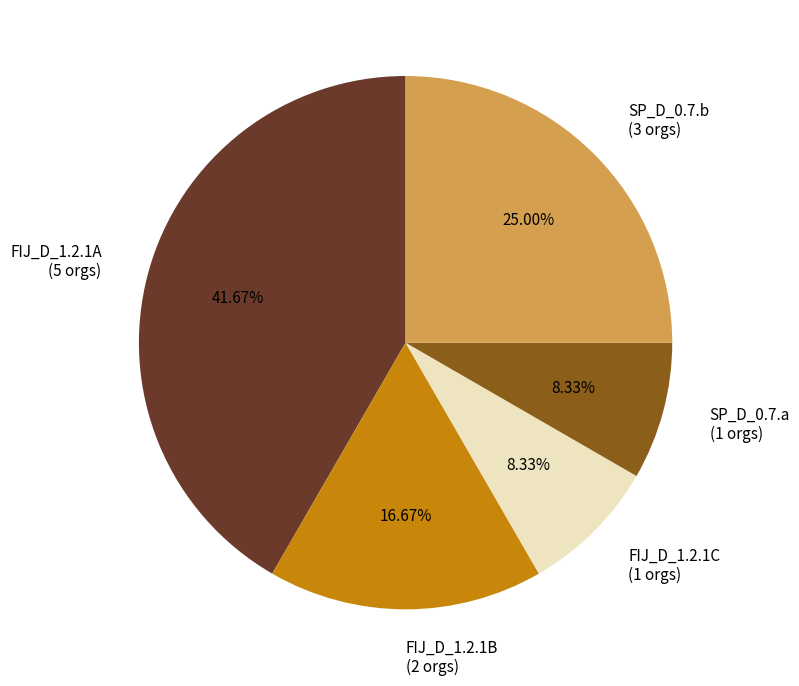

What portion of the pie excludes FIJ_D_1.2.1B?

83.3%